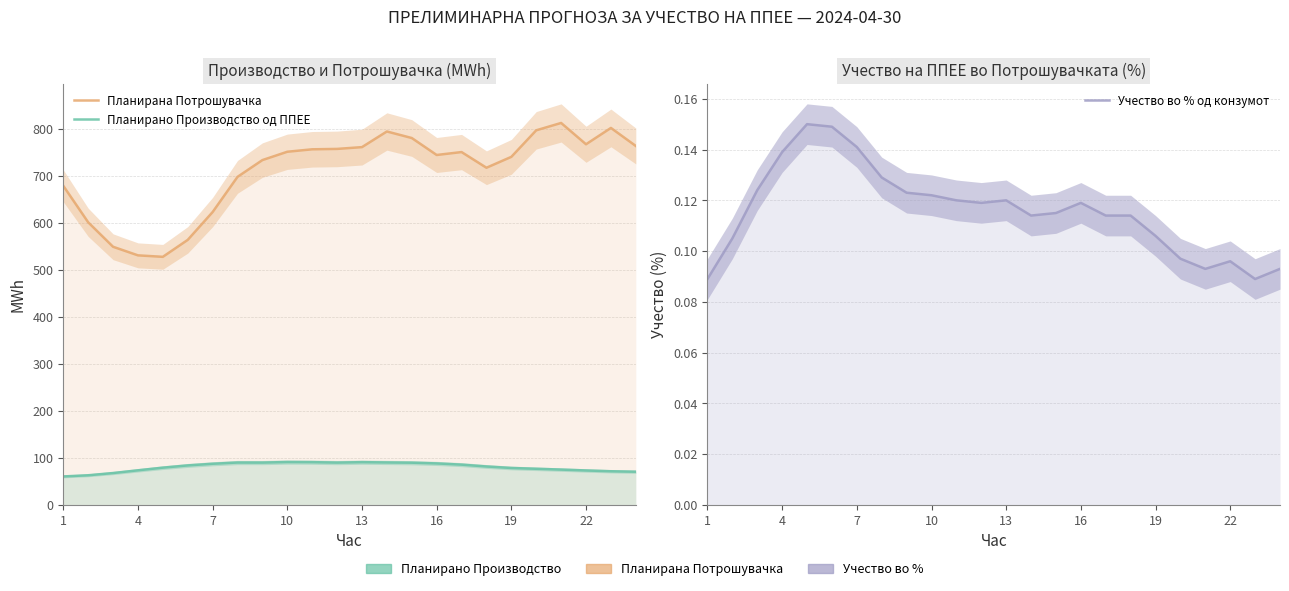

True or false: Учество во % од конзумот and Планирано Производство од ППЕЕ cross at least once.

False